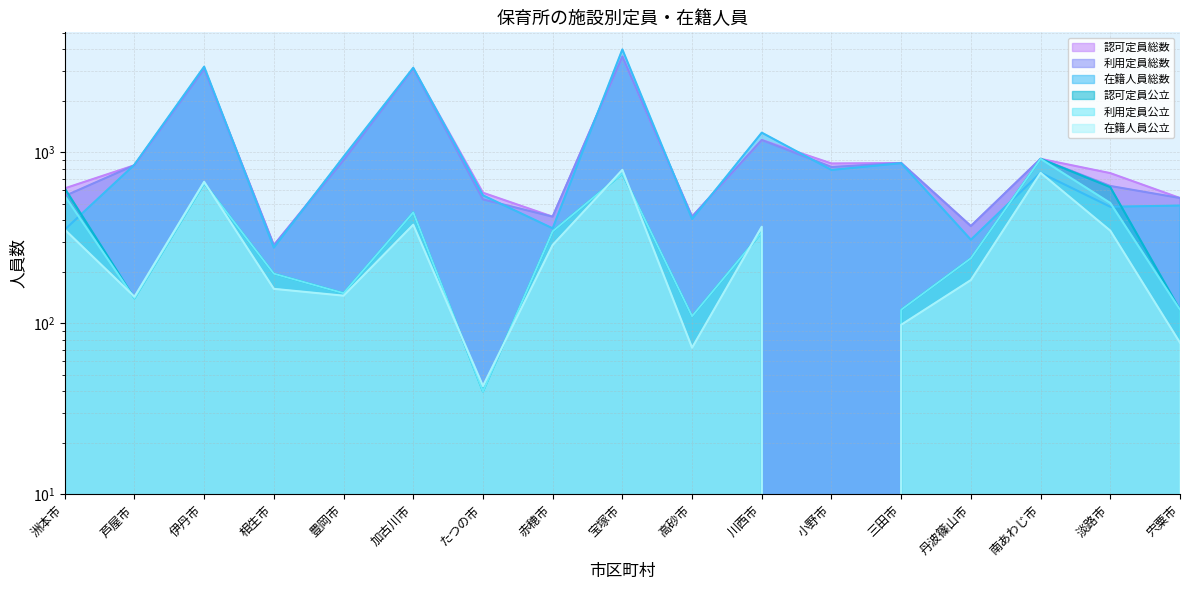

True or false: 認可定員総数 has a value of 1337 at 芦屋市.

False